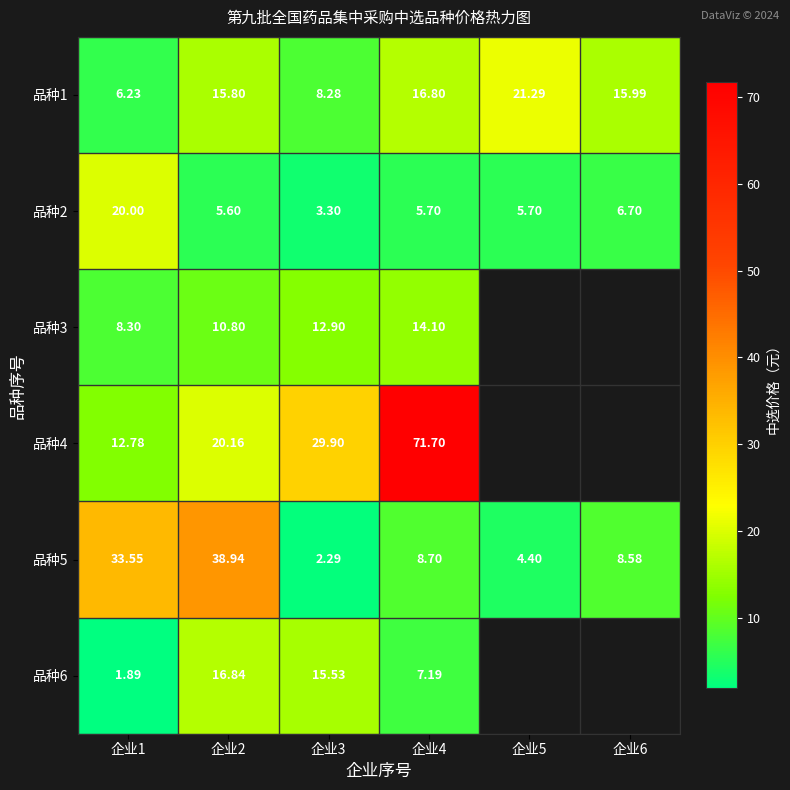

Where is 品种3 nearest to the value 11?

企业2